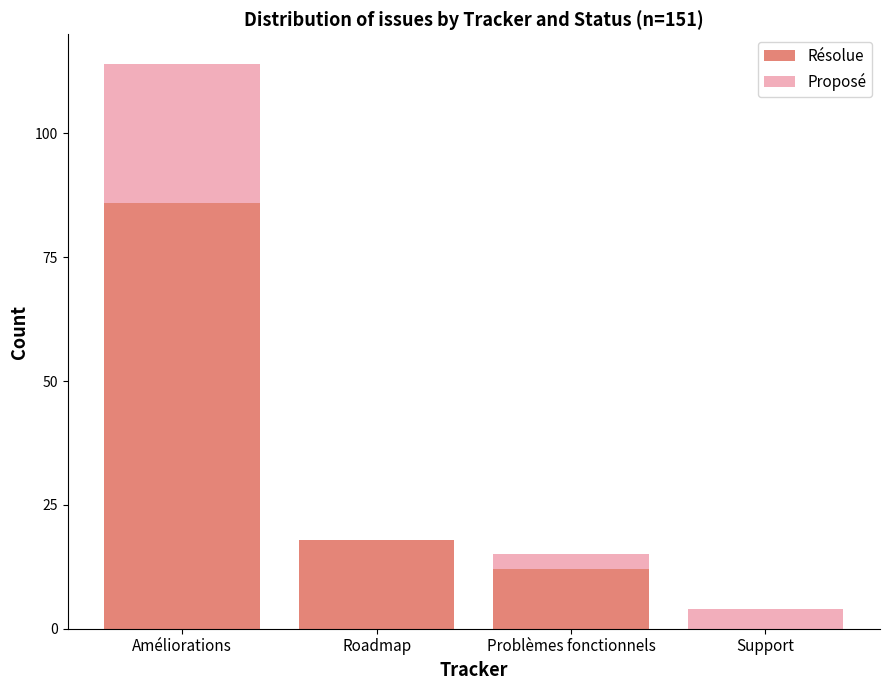

Count the number of data series in this chart.

2